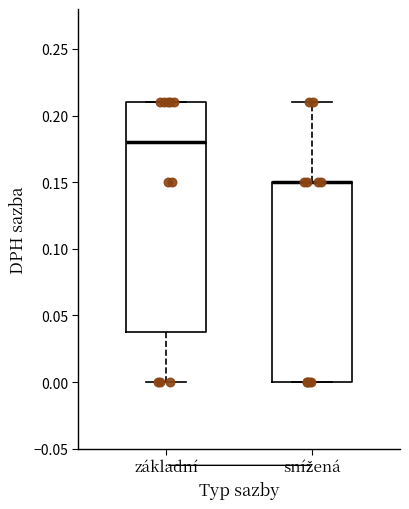

Comparing the boxes themselves (not the whiskers), which one is the tallest?

základní